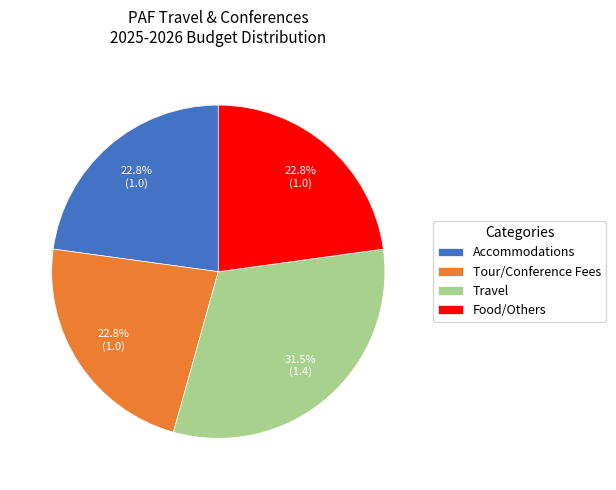

Is it true that Food/Others is 1% of the pie?

False